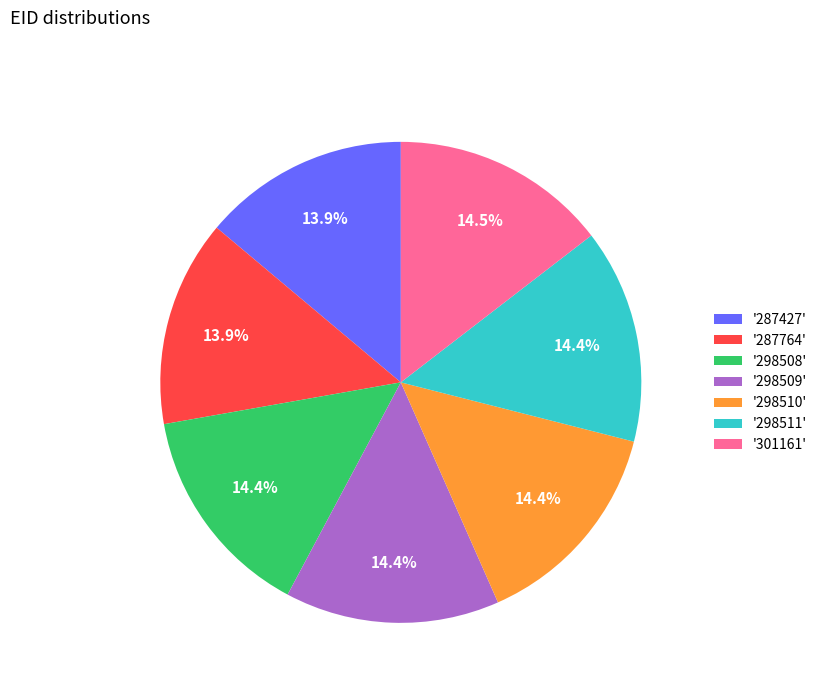

Approximately how many times larger is the value at '301161' compared to '298508'?

1.0